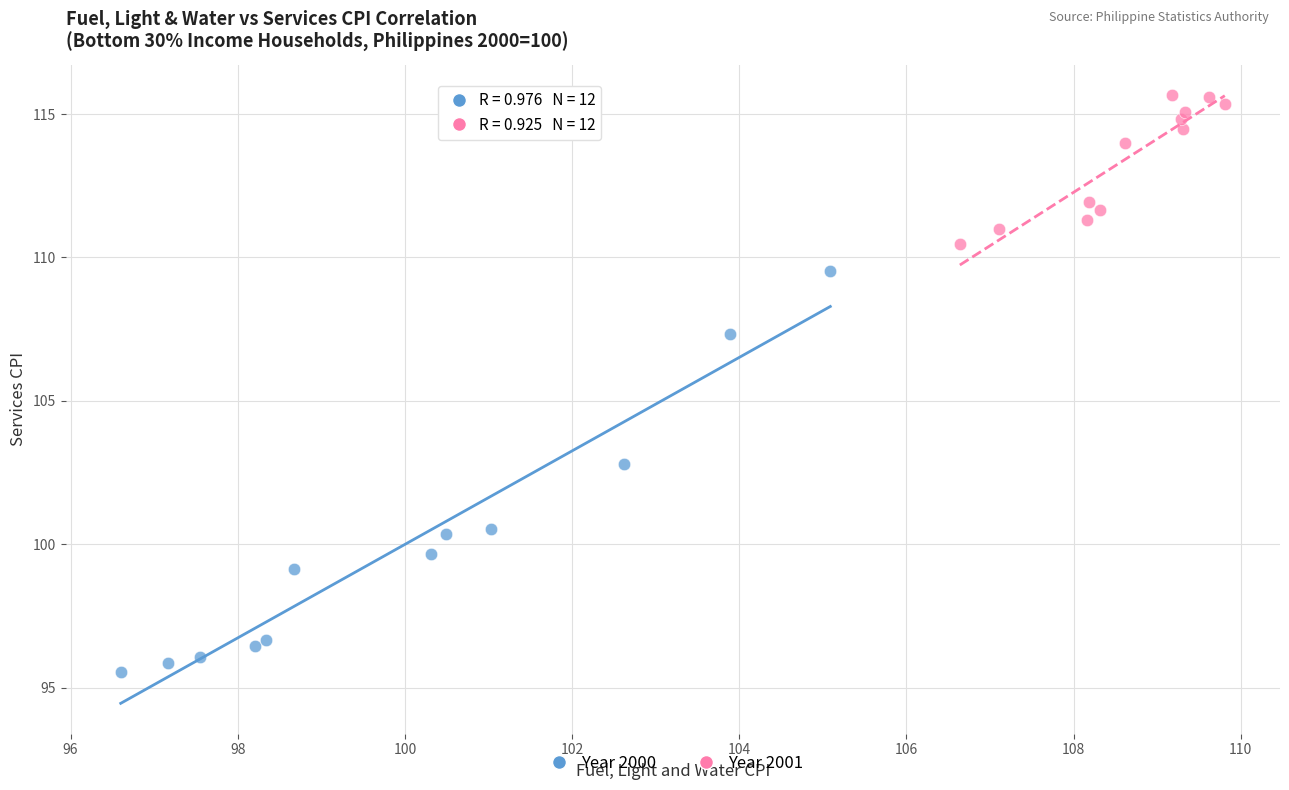

Which series has the largest Y range (max minus min)?

Year 2000